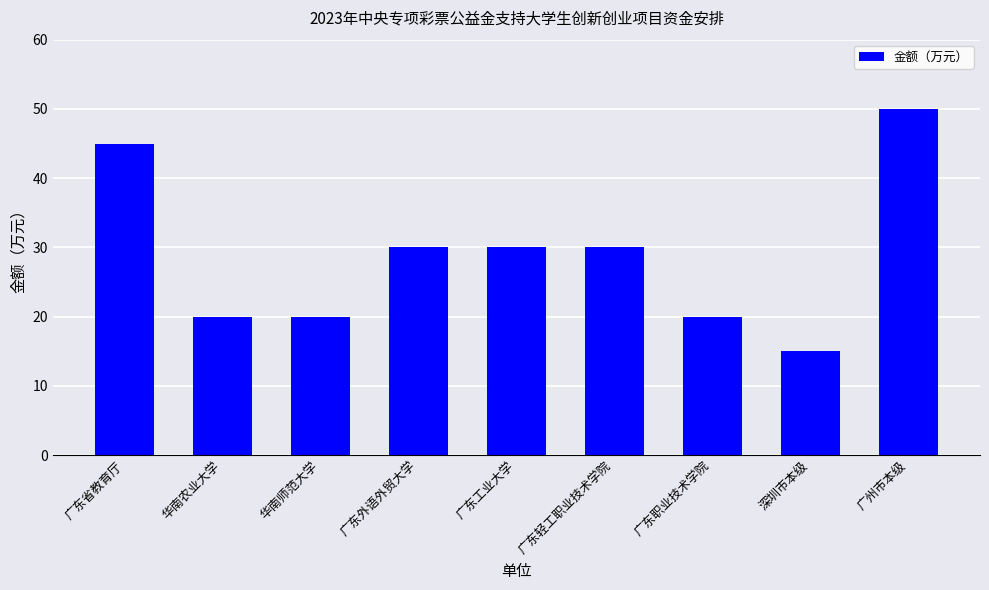

Which has a higher value, 深圳市本级 or 广州市本级?

广州市本级